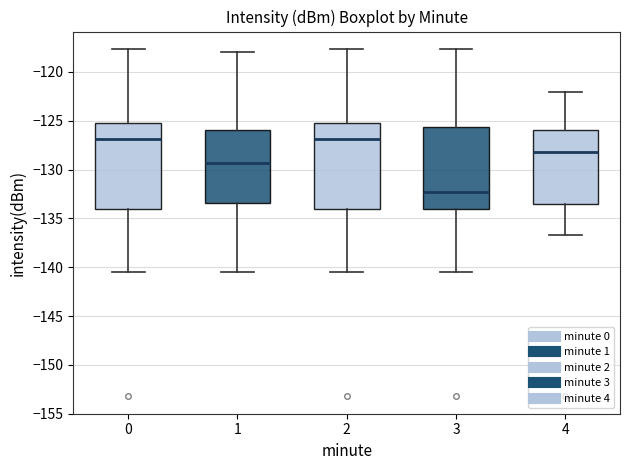

Reading left to right, read every box against the y-axis: the position of its median line, the range the box covers, and the ends of its whiskers. The values are not printed on the chart, so give them approximately, as read against the axis.

0: median -127.0, box -134.0 to -125.0, whiskers -140.5 to -117.5
1: median -129.5, box -133.5 to -126.0, whiskers -140.5 to -118.0
2: median -127.0, box -134.0 to -125.0, whiskers -140.5 to -117.5
3: median -132.5, box -134.0 to -125.5, whiskers -140.5 to -117.5
4: median -128.0, box -133.5 to -126.0, whiskers -136.5 to -122.0